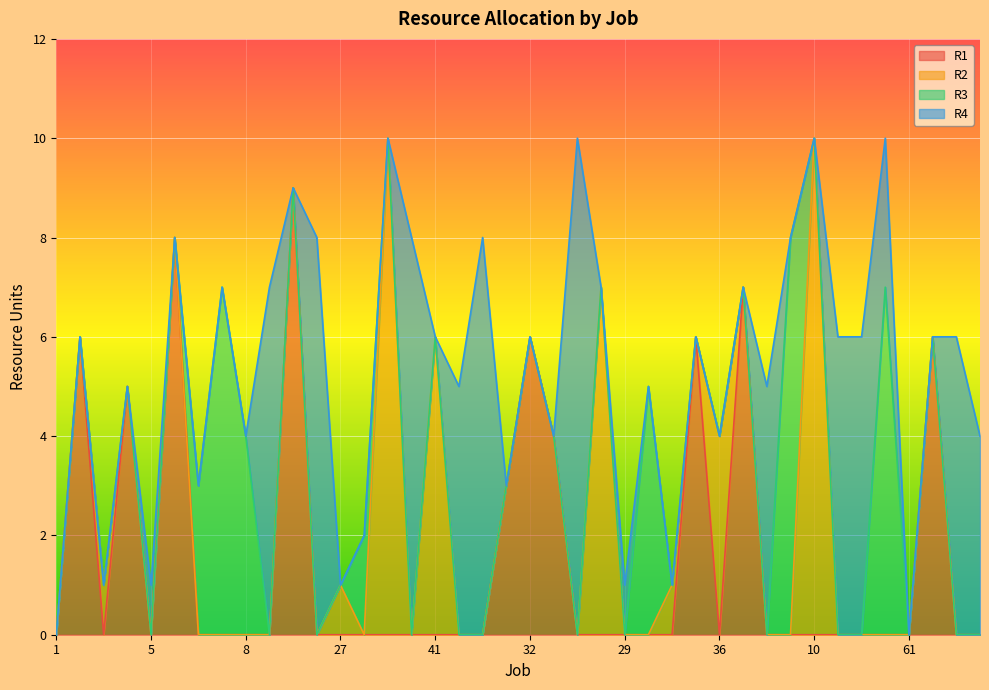

How many interior local valleys does the R1 series have?

3